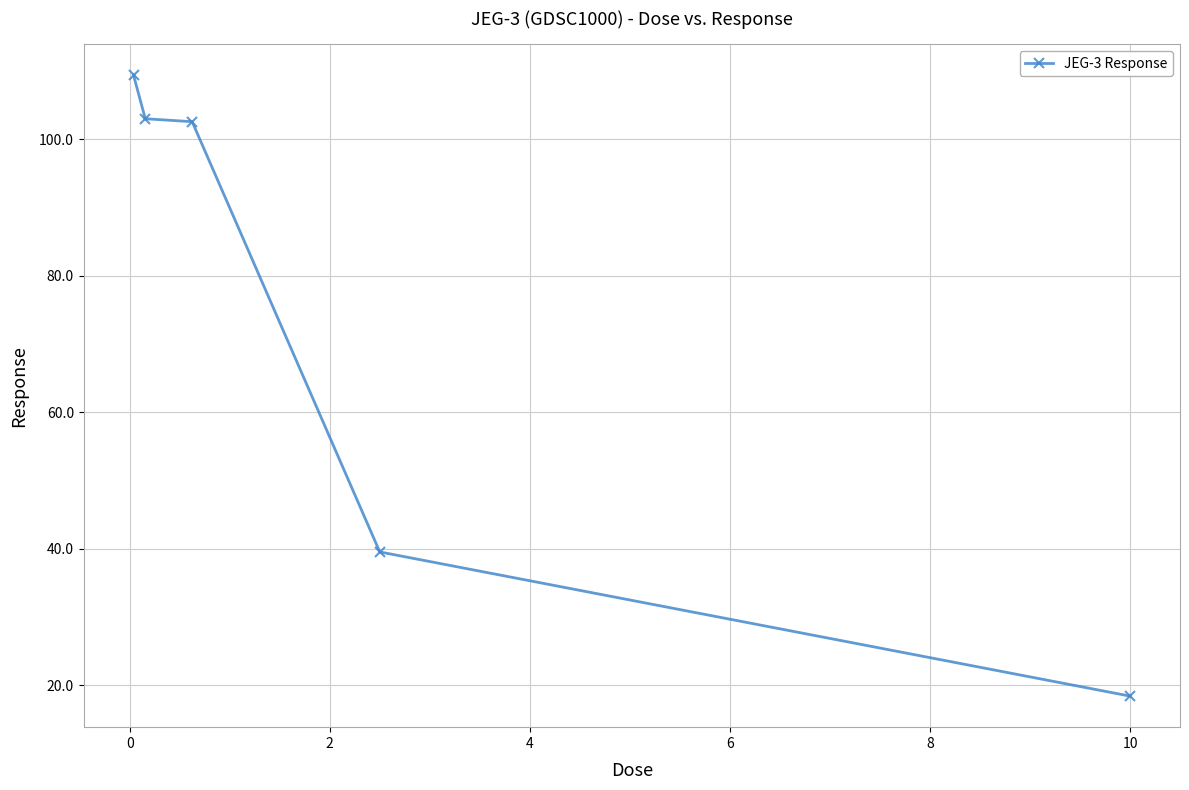

What is the value of the 5th point from the left?

18.4